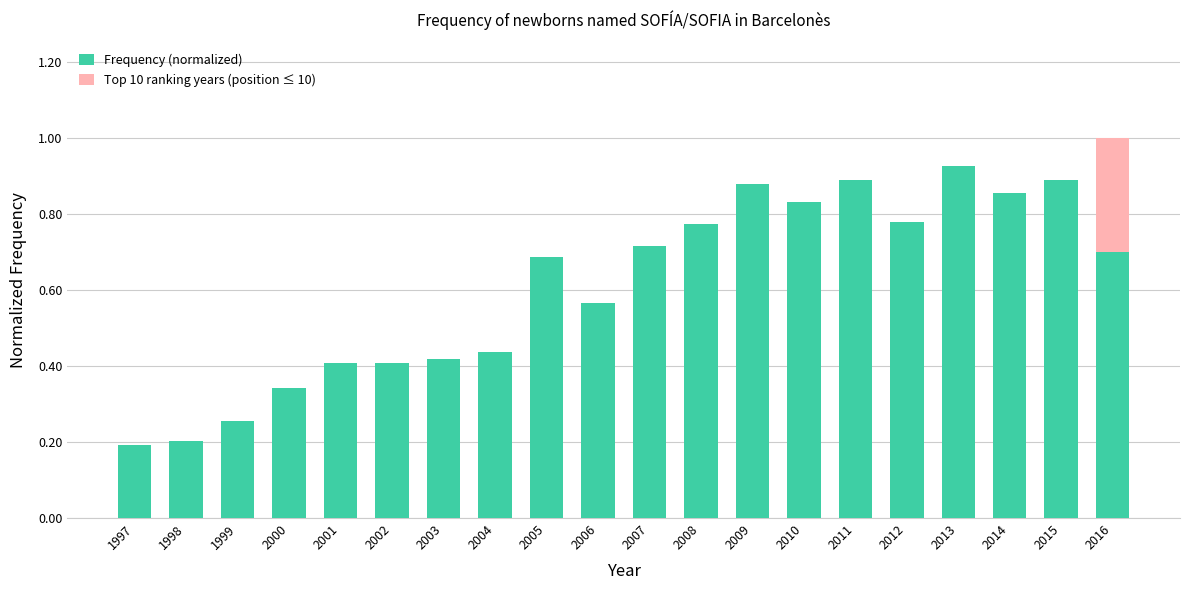

At which label does Frequency (normalized) reach its peak?

2013